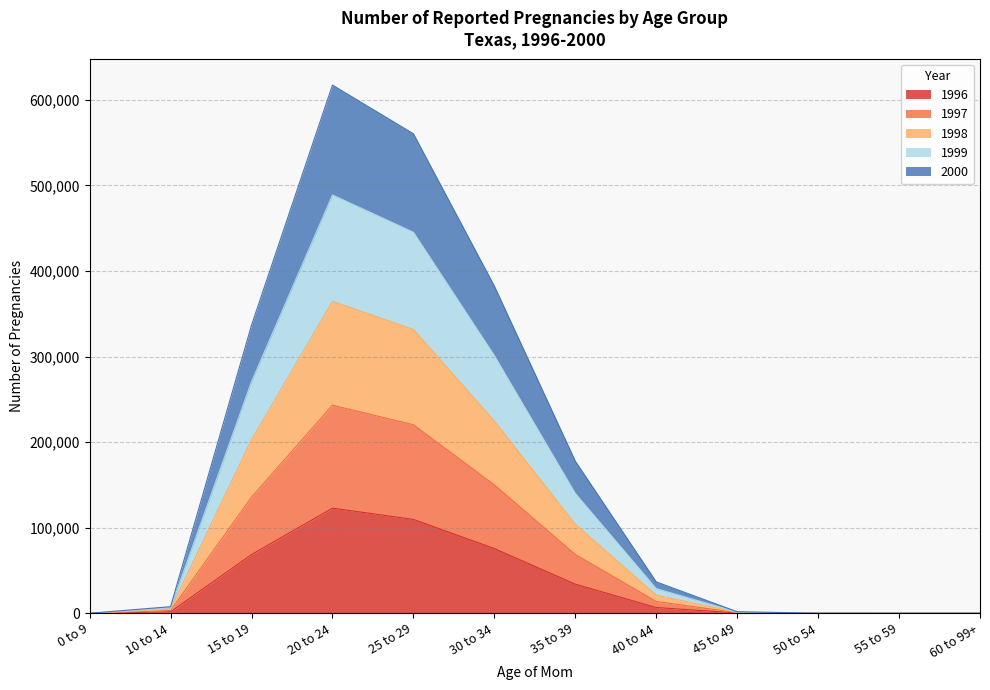

At which label does 1997 reach its peak?

20 to 24